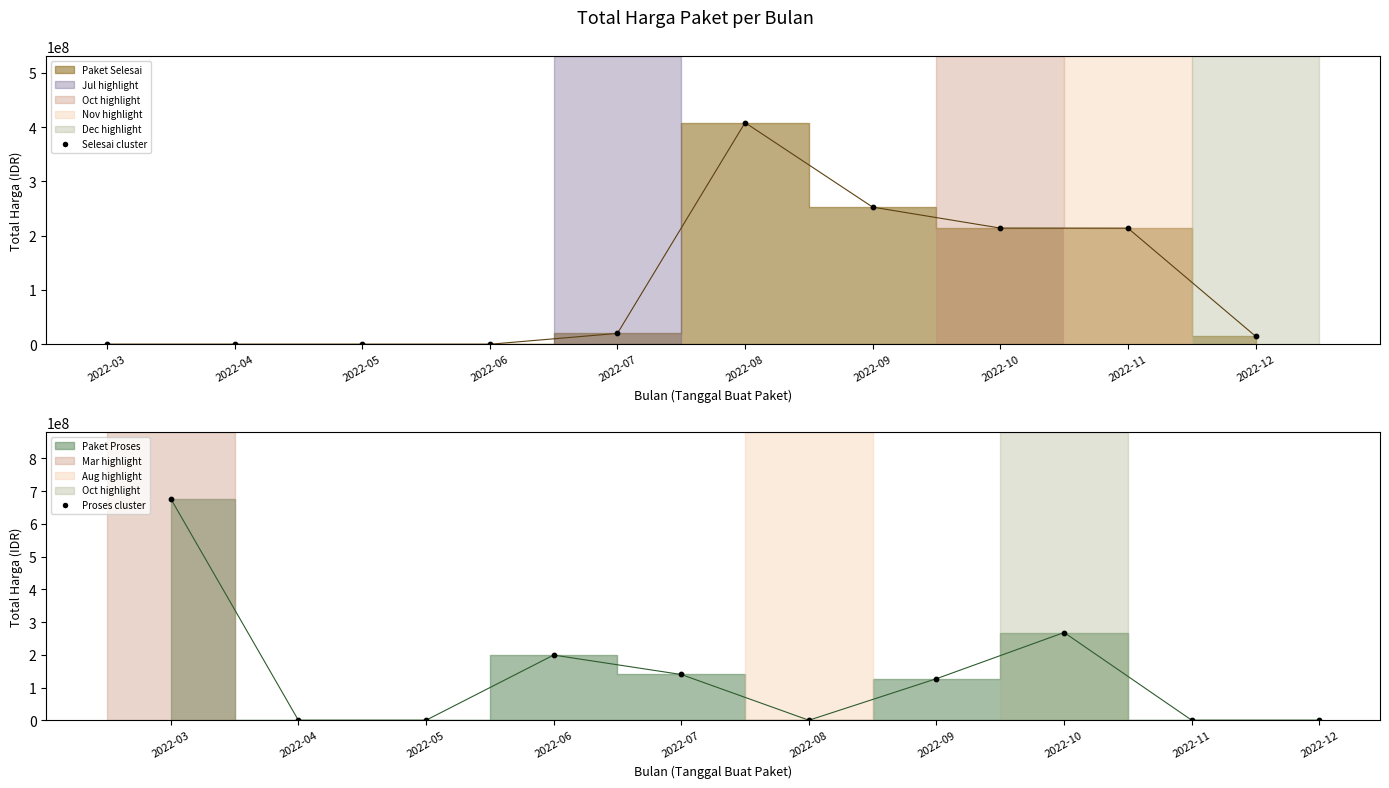

Which series has the largest total across all categories?

Paket Proses cluster